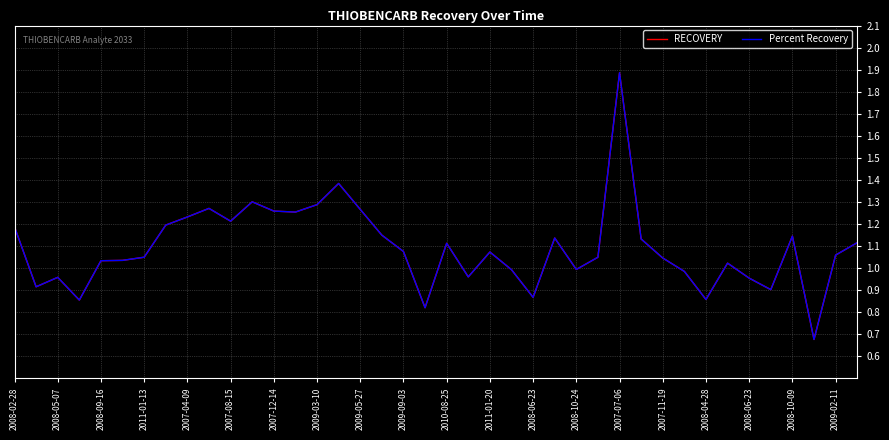

Which series has the widest spread of values?

Percent Recovery